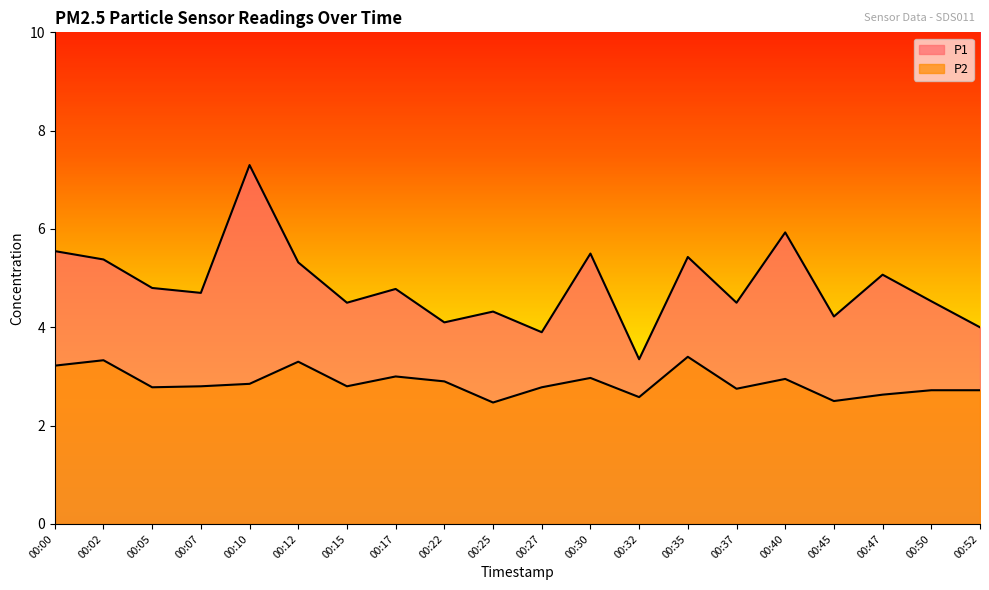

True or false: P2 has a value of 2.6 at 00:32.

True